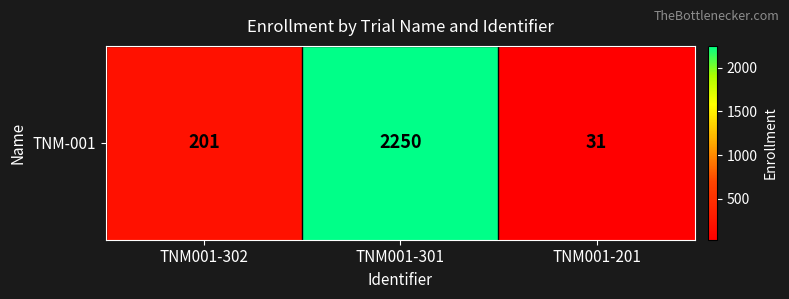

What is the greatest value displayed?

2250